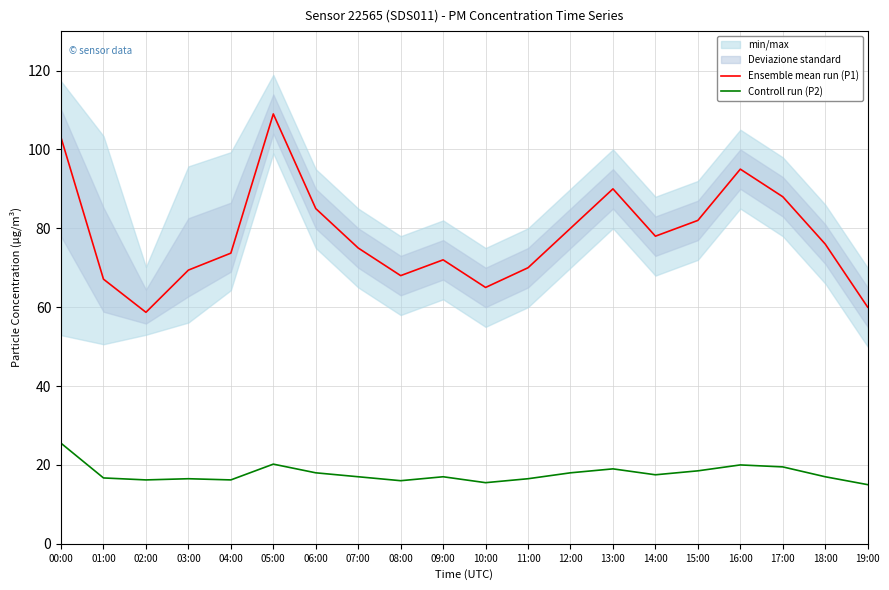

Reading left to right, extract all data points from this chart.

Ensemble mean run (P1): 103.0	67.1	58.7	69.4	73.7	109.0	85.0	75.0	68.0	72.0	65.0	70.0	80.0	90.0	78.0	82.0	95.0	88.0	76.0	60.0
Controll run (P2): 25.5	16.7	16.2	16.5	16.2	20.2	18.0	17.0	16.0	17.0	15.5	16.5	18.0	19.0	17.5	18.5	20.0	19.5	17.0	15.0